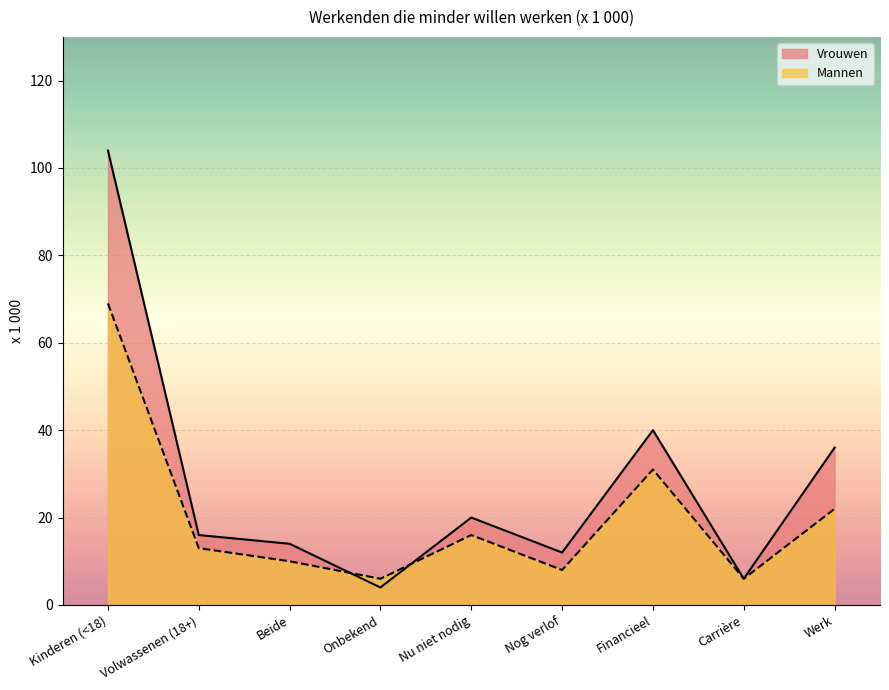

What is the label of the 2nd point from the left?

Volwassenen (18+)